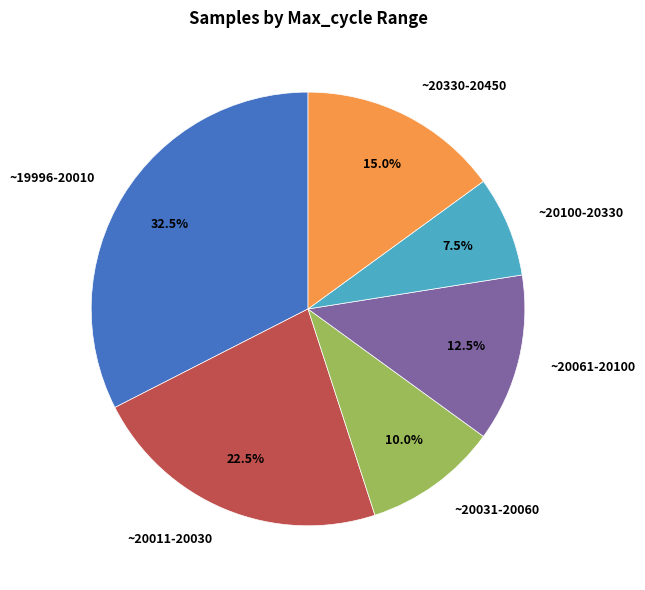

Is there any slice that represents more than half of the pie?

No